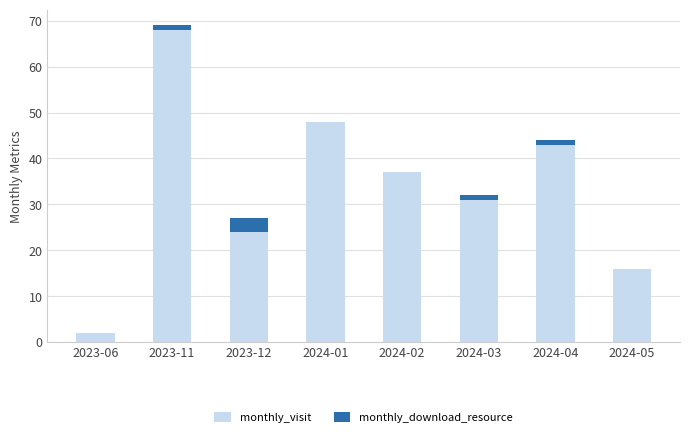

At which category is the sum across all series the highest?

2023-11